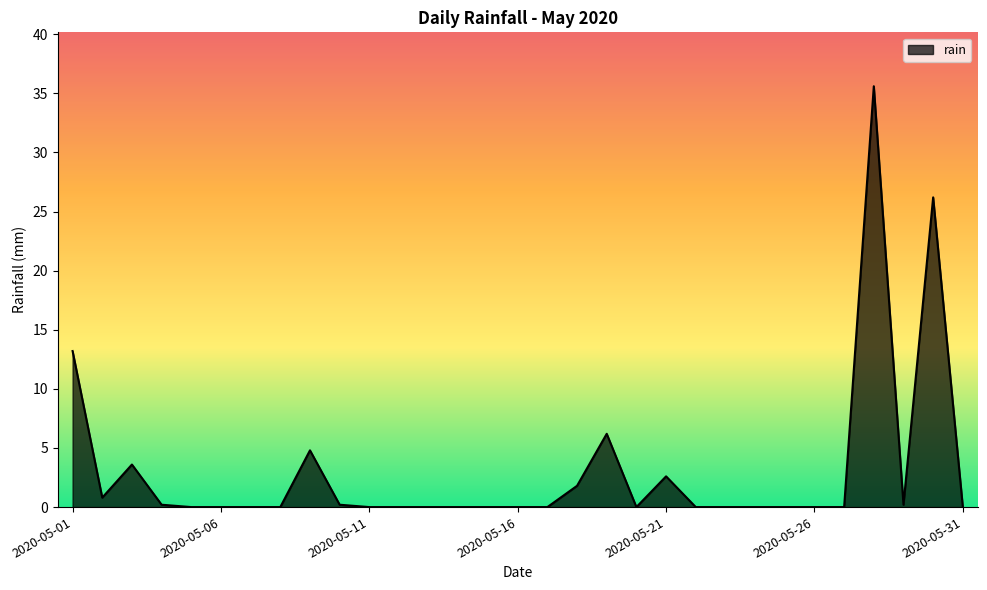

What is the difference between the maximum and minimum values?

35.6